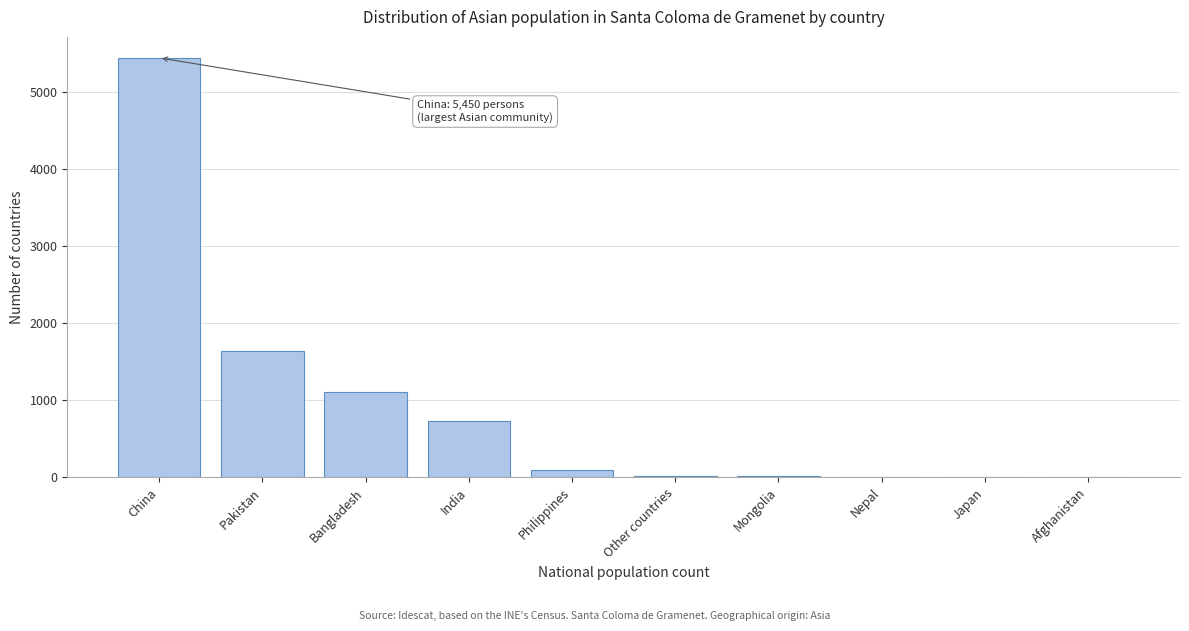

At which category does the chart reach its peak across all series?

China